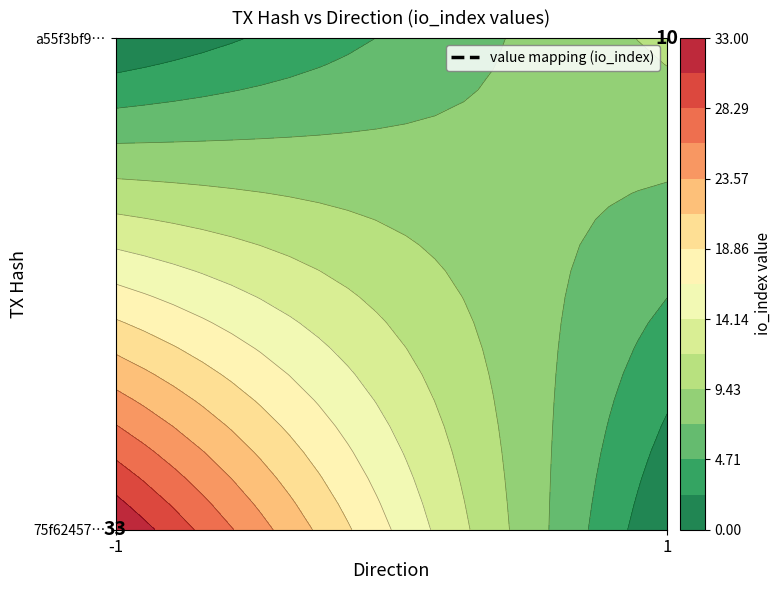

Where is a55f3bf90511a1bd3592730764262e815de3888 nearest to the value 5?

direction